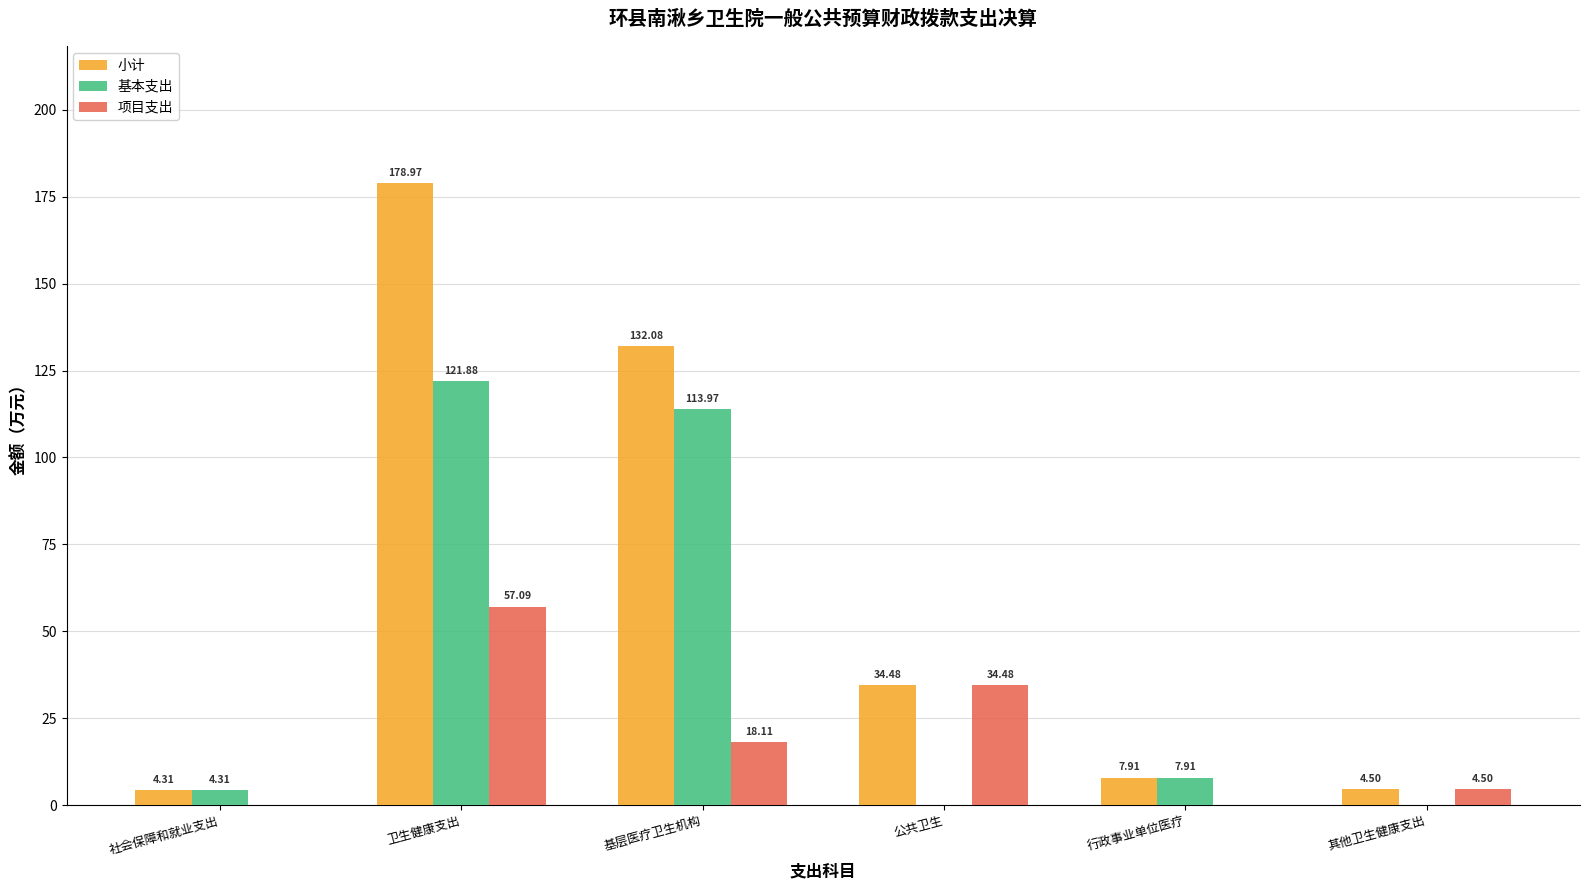

Reading right to left, what are all the values shown in this chart?

小计: 其他卫生健康支出=4.5	行政事业单位医疗=7.9	公共卫生=34.5	基层医疗卫生机构=132.1	卫生健康支出=179.0	社会保障和就业支出=4.3
基本支出: 其他卫生健康支出=0.0	行政事业单位医疗=7.9	公共卫生=0.0	基层医疗卫生机构=114.0	卫生健康支出=121.9	社会保障和就业支出=4.3
项目支出: 其他卫生健康支出=4.5	行政事业单位医疗=0.0	公共卫生=34.5	基层医疗卫生机构=18.1	卫生健康支出=57.1	社会保障和就业支出=0.0